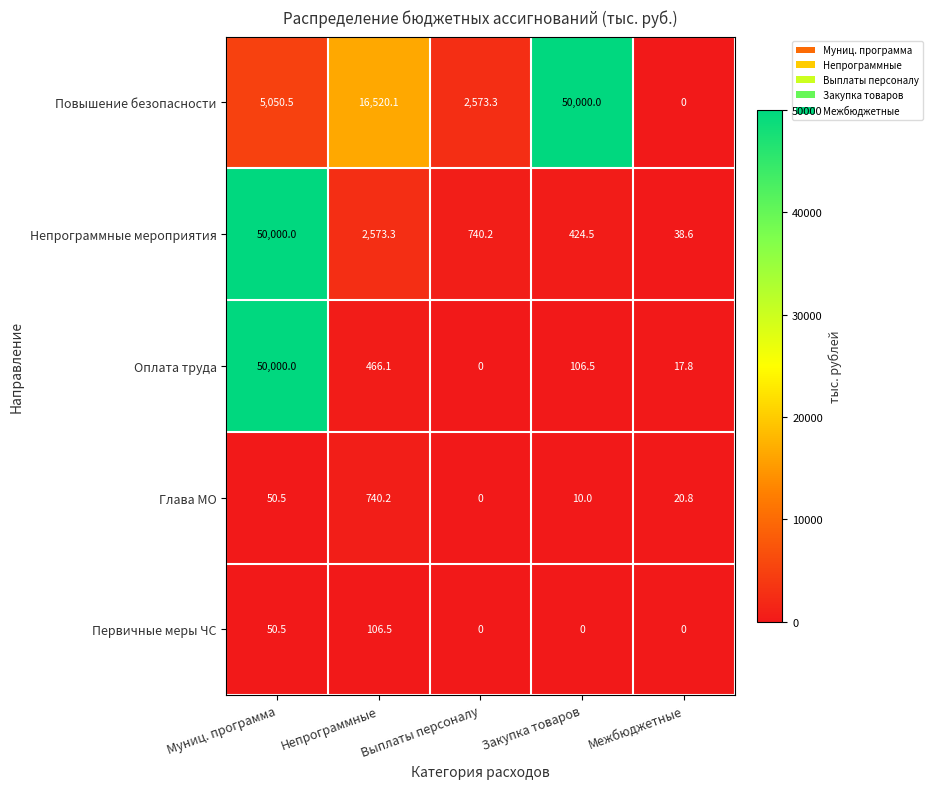

Rank the series at Непрограммные from highest to lowest value.

Повышение безопасности, Непрограммные мероприятия, Глава МО, Оплата труда, Первичные меры ЧС